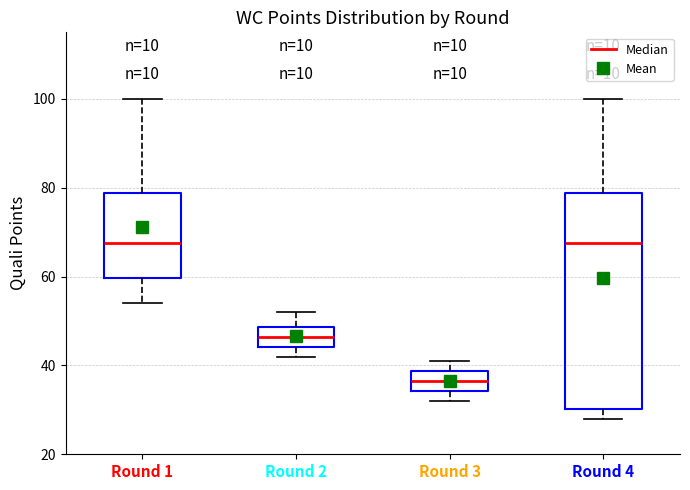

Where is the lower edge of the box for Round 1 on the y-axis? The values are not printed on the chart, so give them approximately, as read against the axis.

60